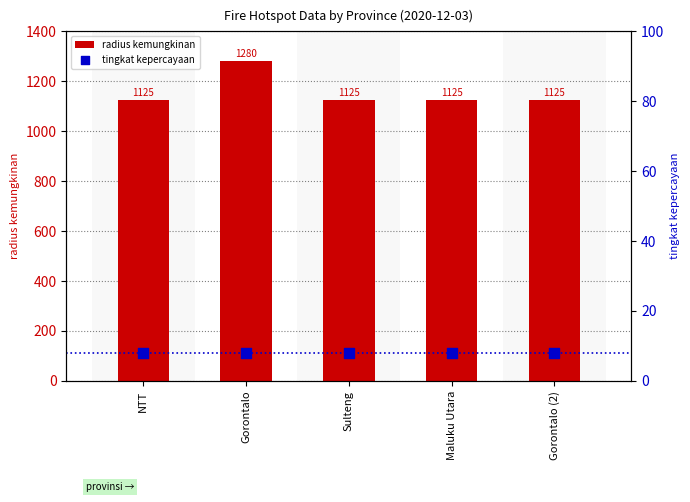

What are all the series names shown in the legend?

radius kemungkinan, tingkat kepercayaan